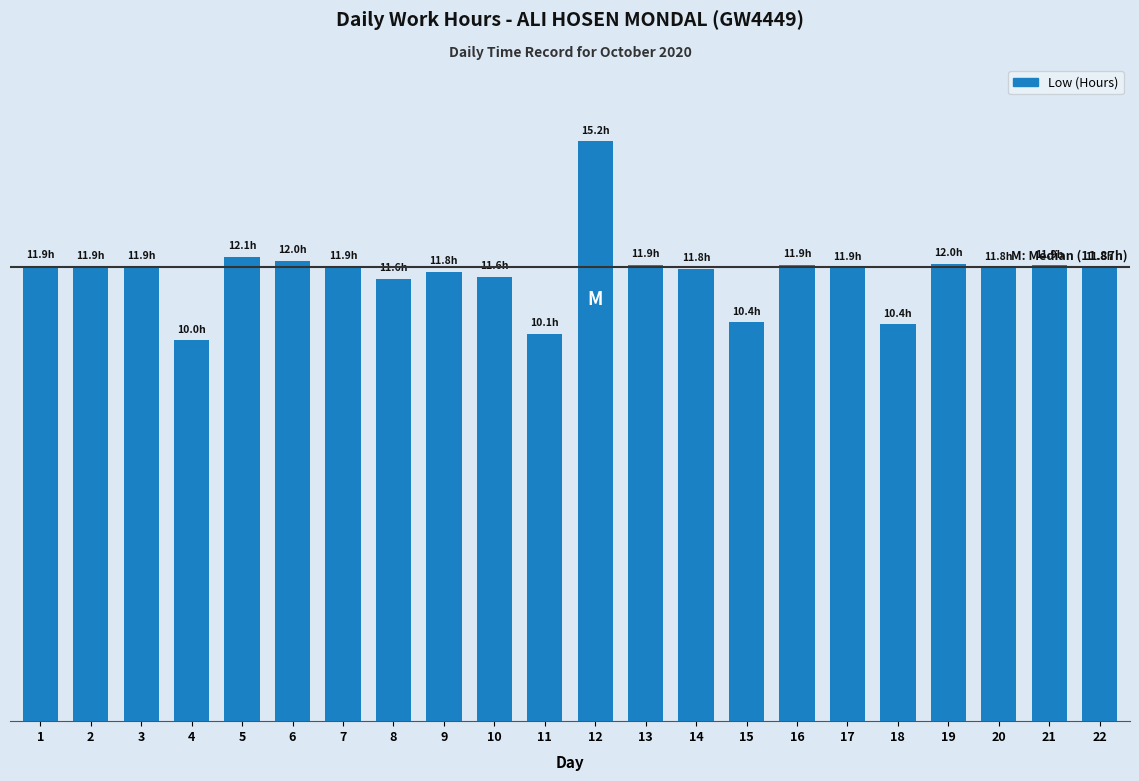

Reading right to left, what are all the values shown in this chart?

11.8	11.9	11.8	12.0	10.4	11.9	11.9	10.4	11.8	11.9	15.2	10.1	11.6	11.8	11.6	11.9	12.0	12.1	10.0	11.9	11.9	11.9